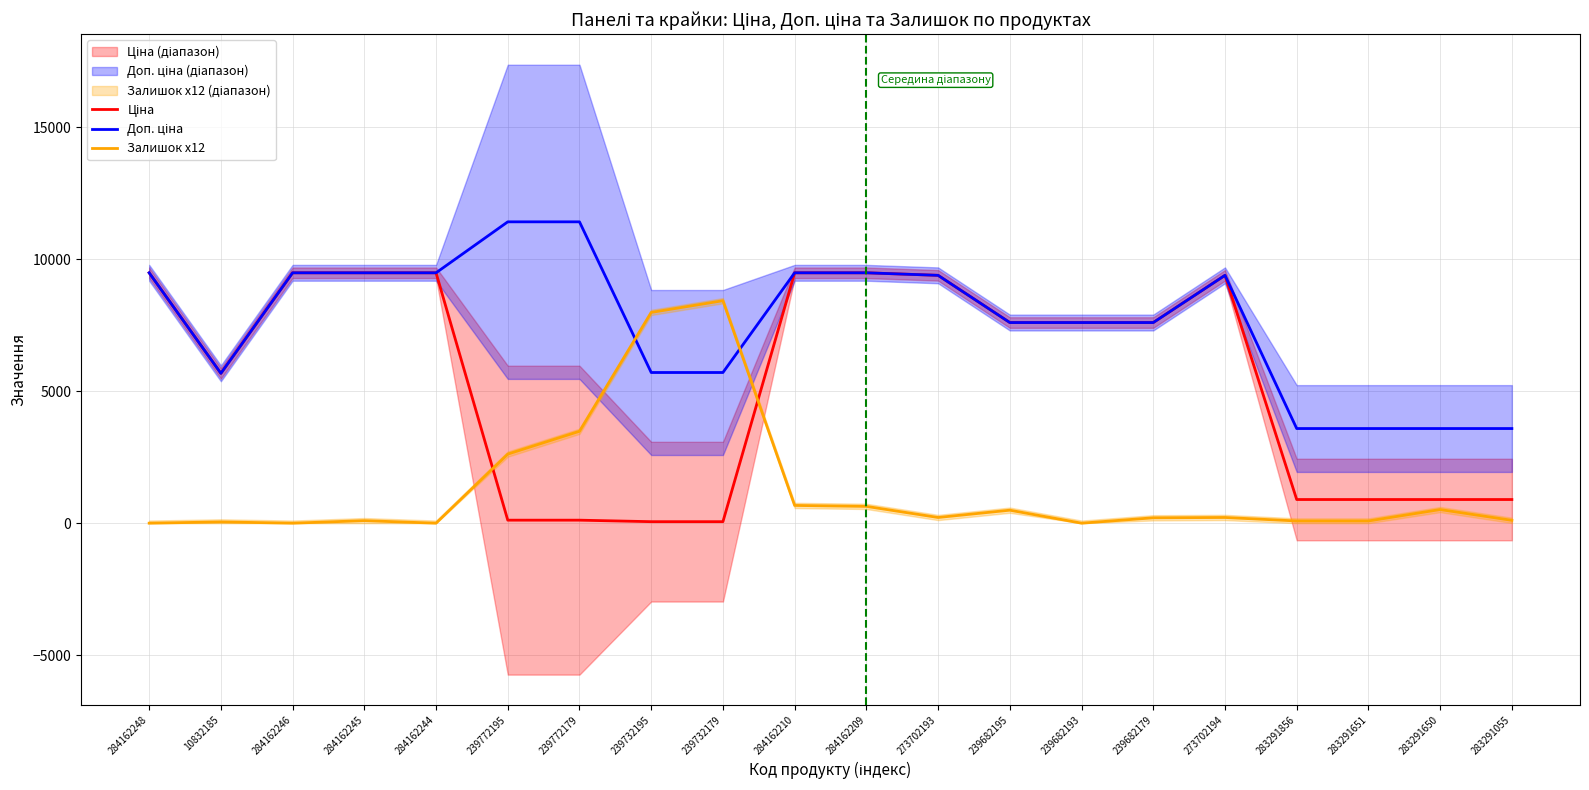

Reading left to right, extract all data points from this chart.

Ціна: 284162248=9480.1	10832185=5673.8	284162246=9480.1	284162245=9480.1	284162244=9480.1	239772195=114.1	239772179=114.1	239732195=57.0	239732179=57.0	284162210=9480.1	284162209=9480.1	273702193=9384.0	239682195=7596.5	239682193=7596.5	239682179=7596.5	273702194=9384.0	283291856=895.9	283291651=895.9	283291650=895.9	283291055=895.9
Доп. ціна: 284162248=9480.1	10832185=5673.8	284162246=9480.1	284162245=9480.1	284162244=9480.1	239772195=11410.0	239772179=11410.0	239732195=5705.0	239732179=5705.0	284162210=9480.1	284162209=9480.1	273702193=9384.0	239682195=7596.5	239682193=7596.5	239682179=7596.5	273702194=9384.0	283291856=3583.6	283291651=3583.6	283291650=3583.6	283291055=3583.6
Залишок x12: 284162248=0.0	10832185=48.0	284162246=0.0	284162245=96.0	284162244=0.0	239772195=2616.0	239772179=3480.0	239732195=7980.0	239732179=8424.0	284162210=672.0	284162209=636.0	273702193=216.0	239682195=492.0	239682193=0.0	239682179=204.0	273702194=216.0	283291856=84.0	283291651=84.0	283291650=516.0	283291055=108.0